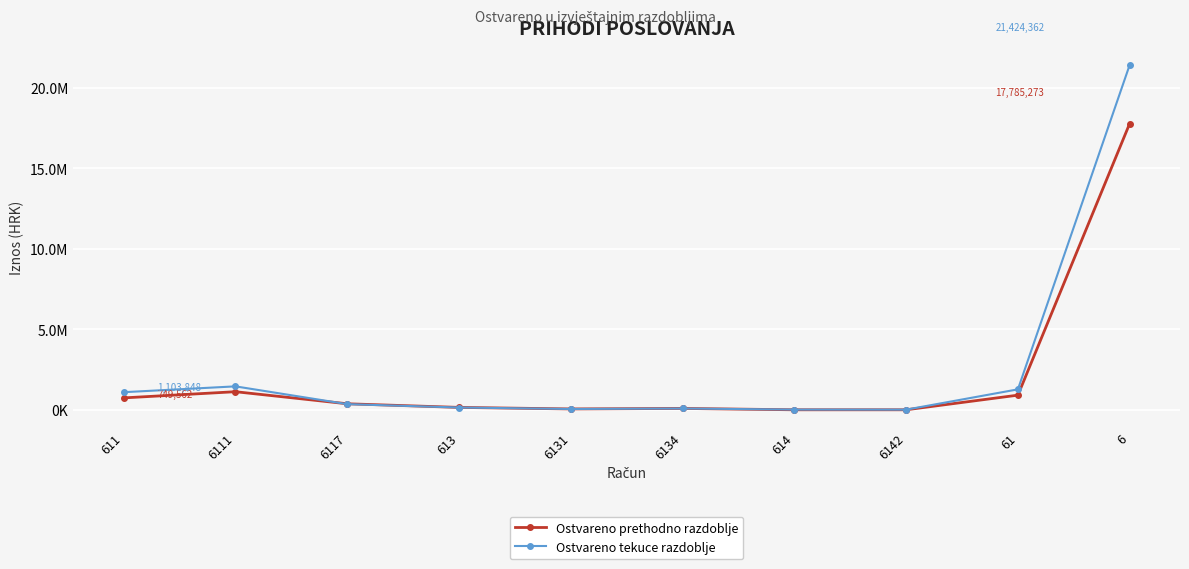

The Ostvareno prethodno razdoblje series shows 91878.3 at 613. True or false?

False